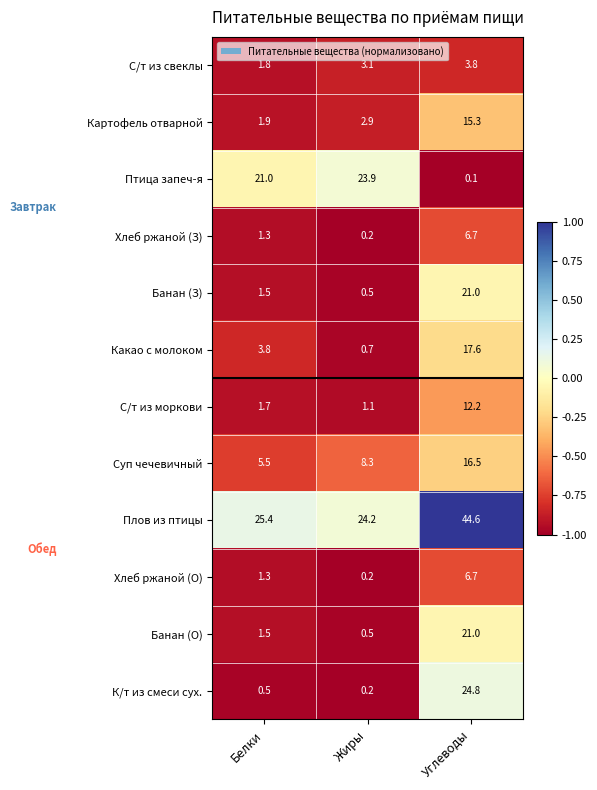

List the labels in order of С/т из свеклы value, smallest first.

Белки, Жиры, Углеводы